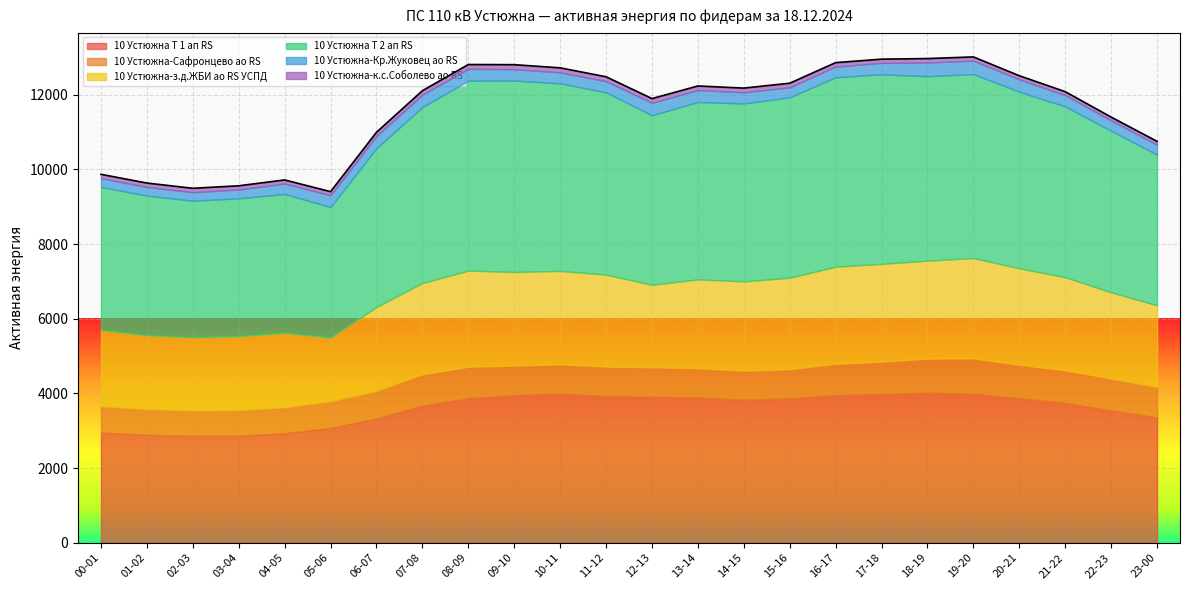

What is the minimum value for 10 Устюжна Т 1 ап RS?

2864.0